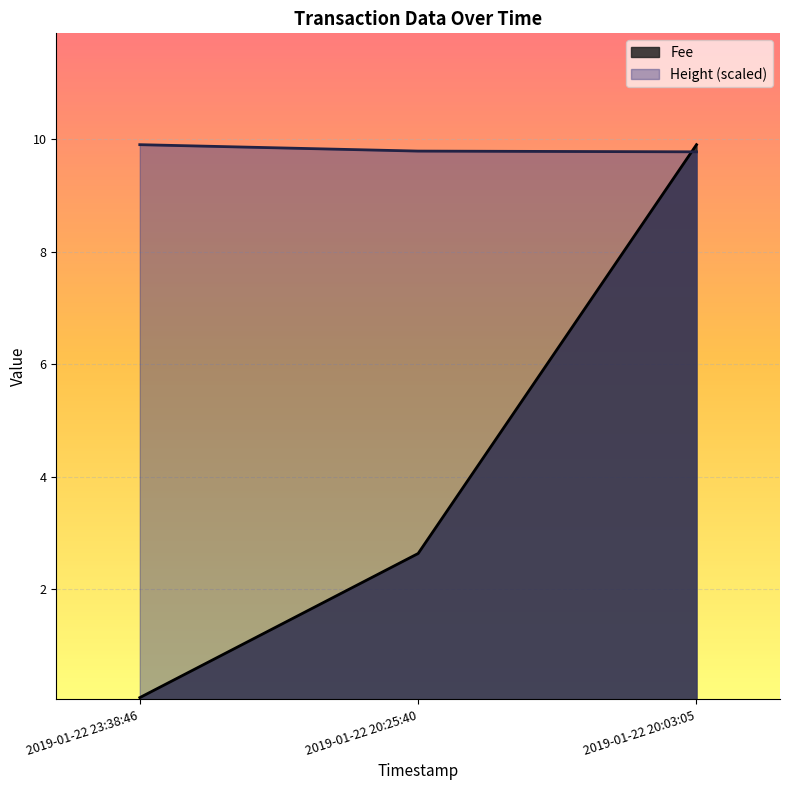

Rank the series by their average value, from highest to lowest.

Height (scaled), Fee